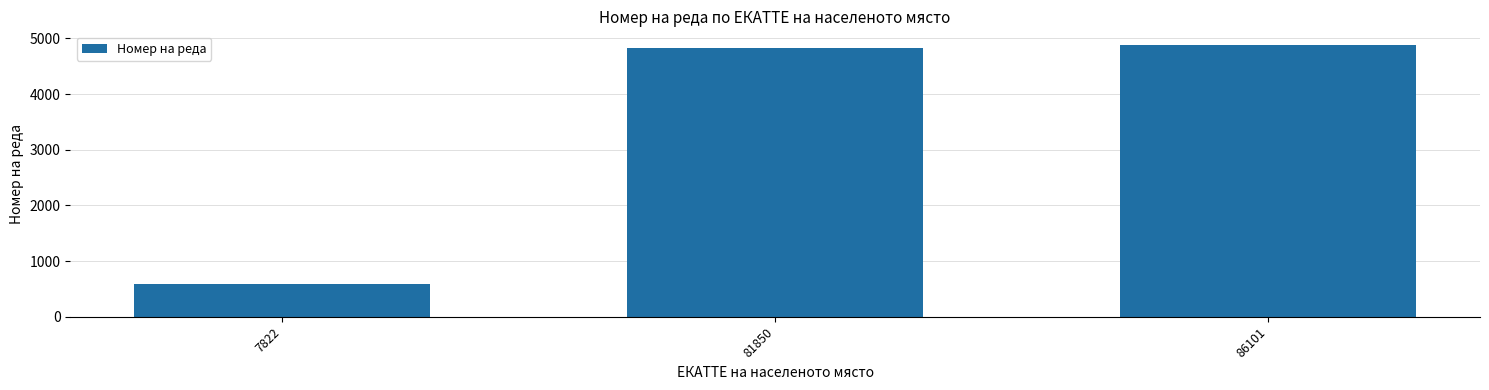

Which has a higher value, 7822 or 81850?

81850